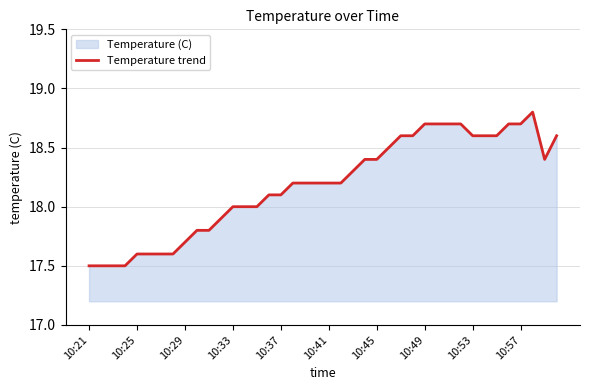

True or false: the data shows 18.7 at 10:57.

True